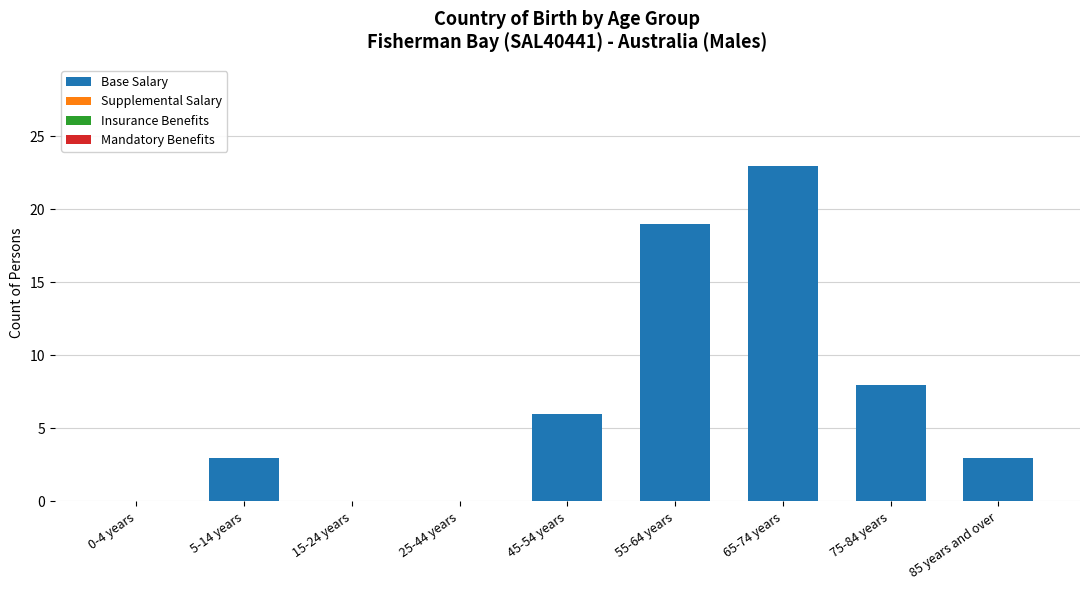

Which has a higher value, 85 years and over or 45-54 years?

45-54 years